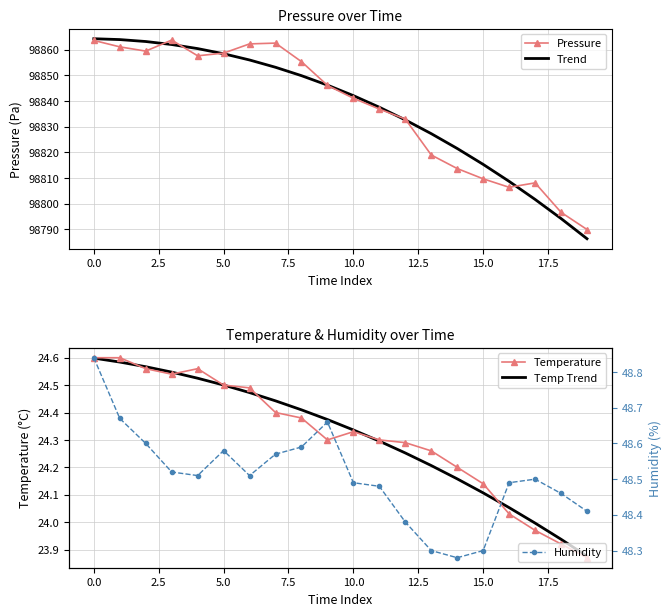

True or false: Humidity and Pressure intersect in this chart.

False